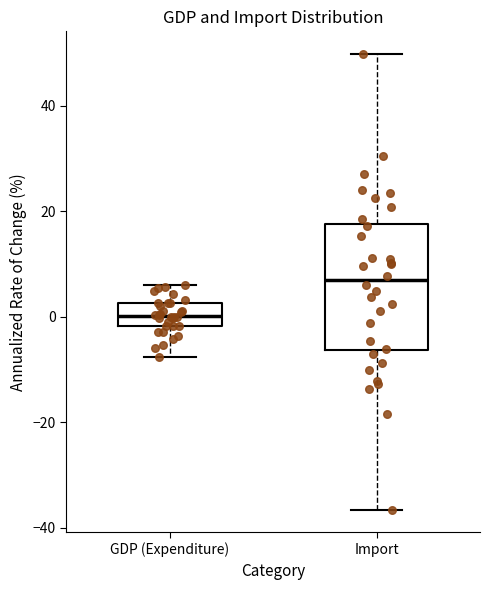

Reading left to right, read every box against the y-axis: the position of its median line, the range the box covers, and the ends of its whiskers. The values are not printed on the chart, so give them approximately, as read against the axis.

GDP (Expenditure): median 0, box -2 to 2, whiskers -8 to 6
Import: median 6, box -6 to 18, whiskers -36 to 50